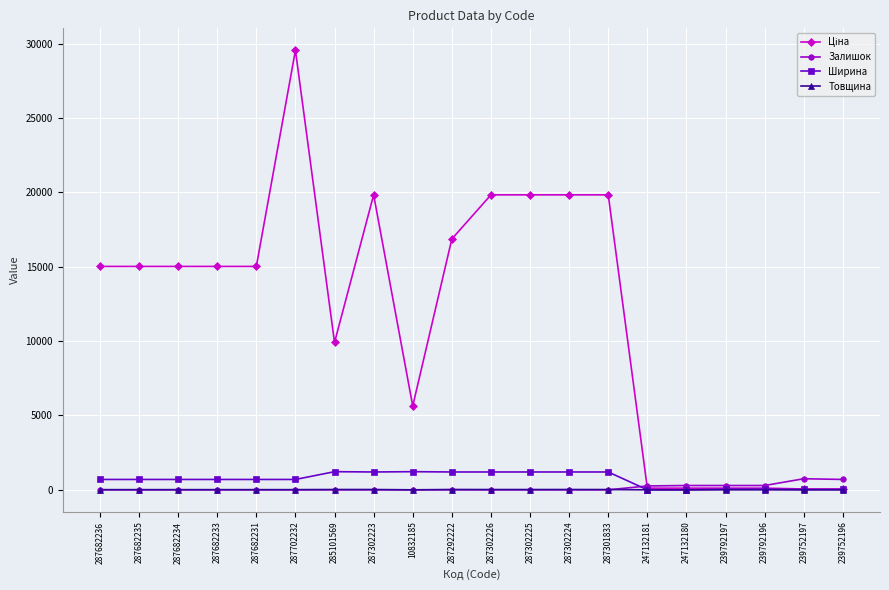

What is the greatest value displayed?

29548.9